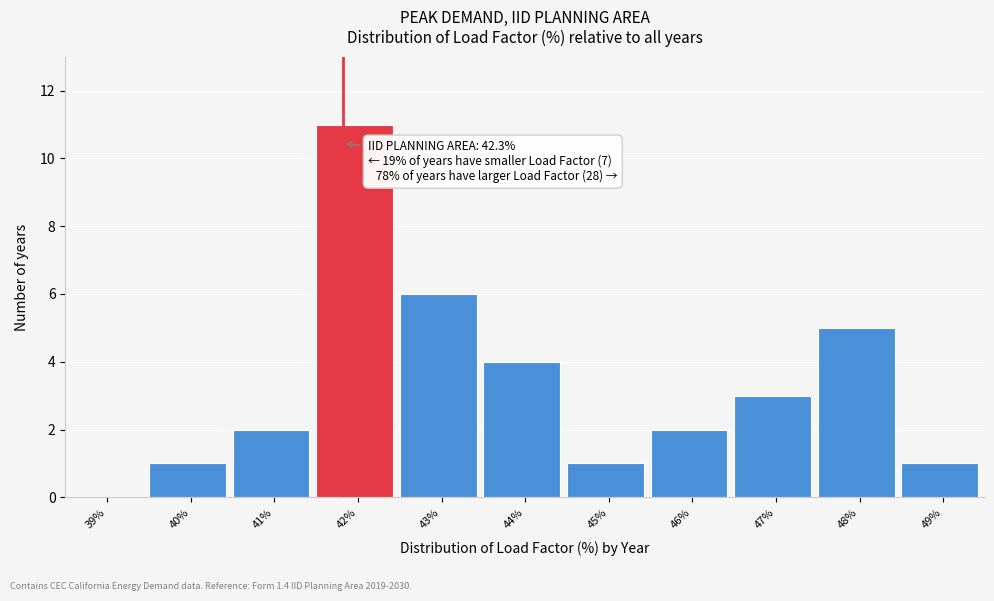

Reading right to left, what are all the values shown in this chart?

49%=1	48%=5	47%=3	46%=2	45%=1	44%=4	43%=6	42%=11	41%=2	40%=1	39%=0